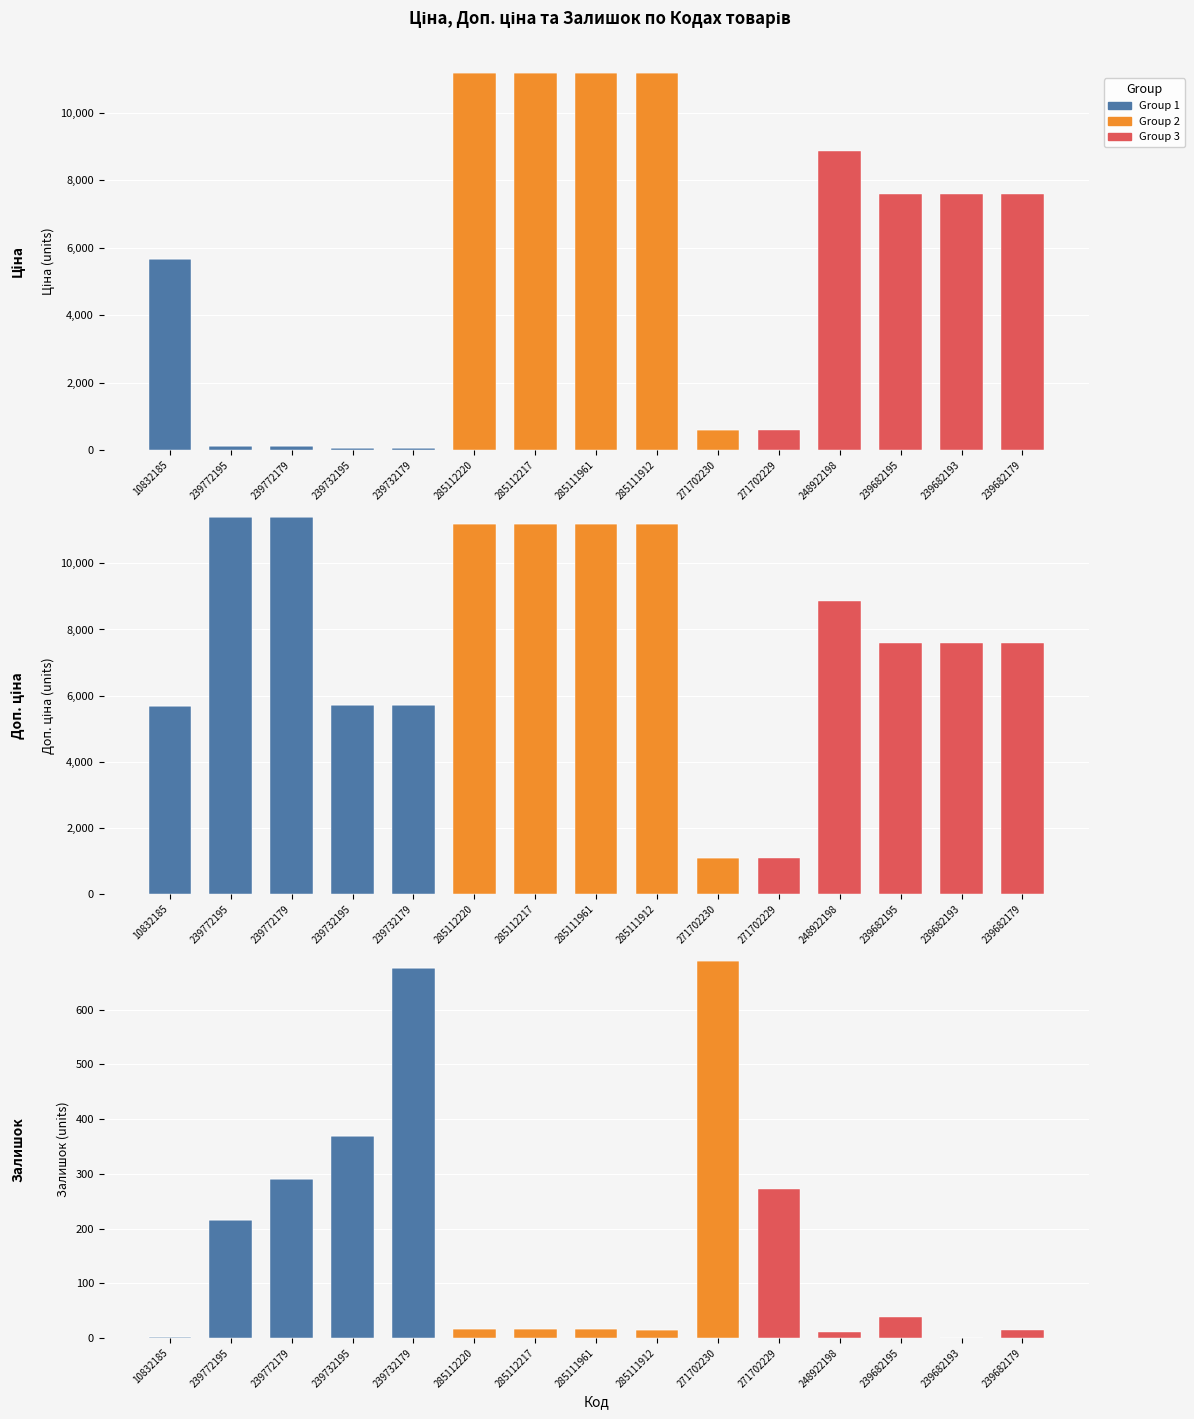

The value of Group 2 at 271702230 is 690. True or false?

True